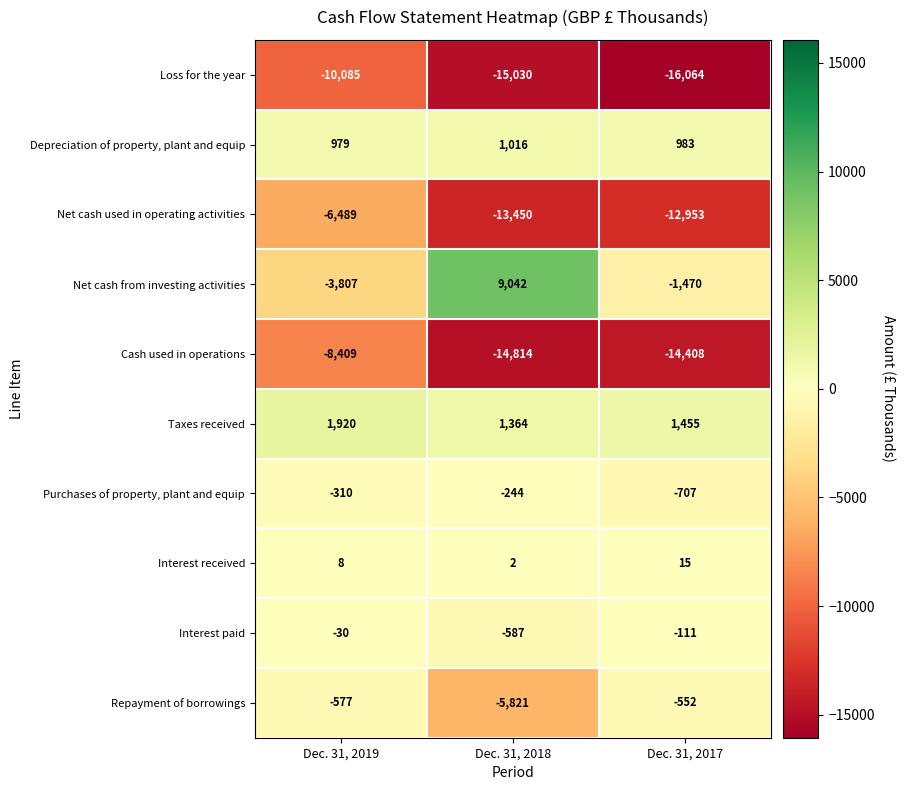

How many values in the Interest received series are below 8?

1